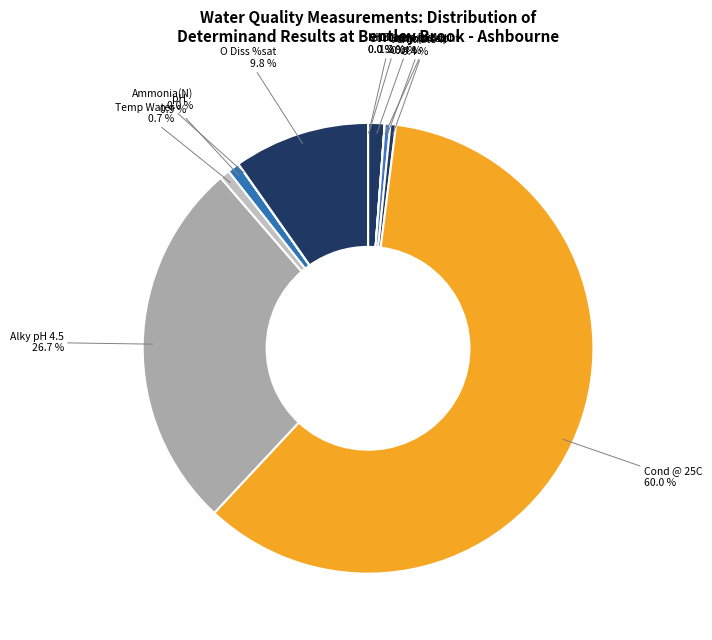

What is the largest slice in the pie chart?

Cond @ 25C